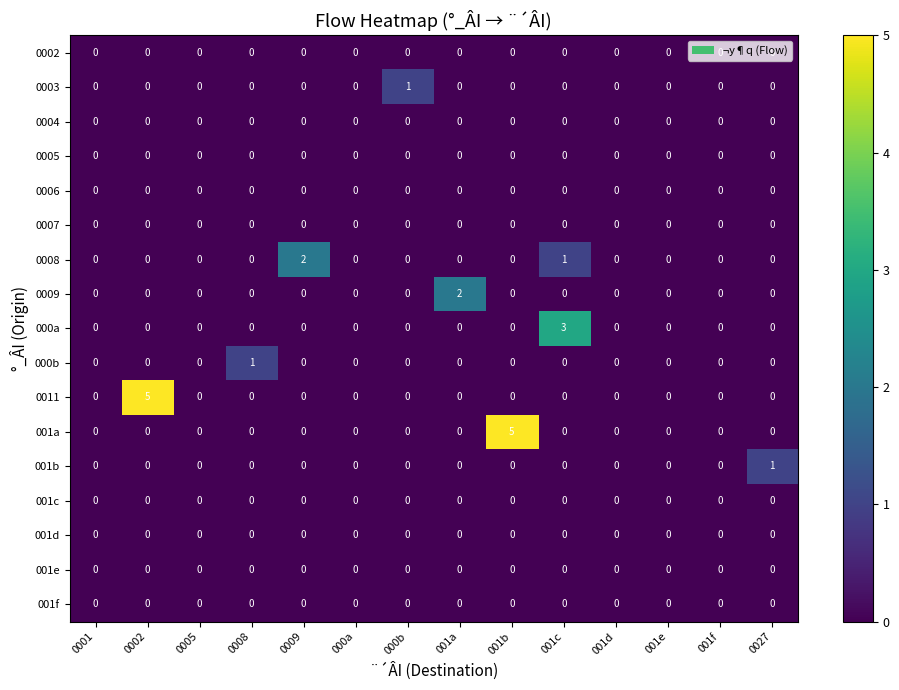

How many 0003 values are between 0 and 1?

14